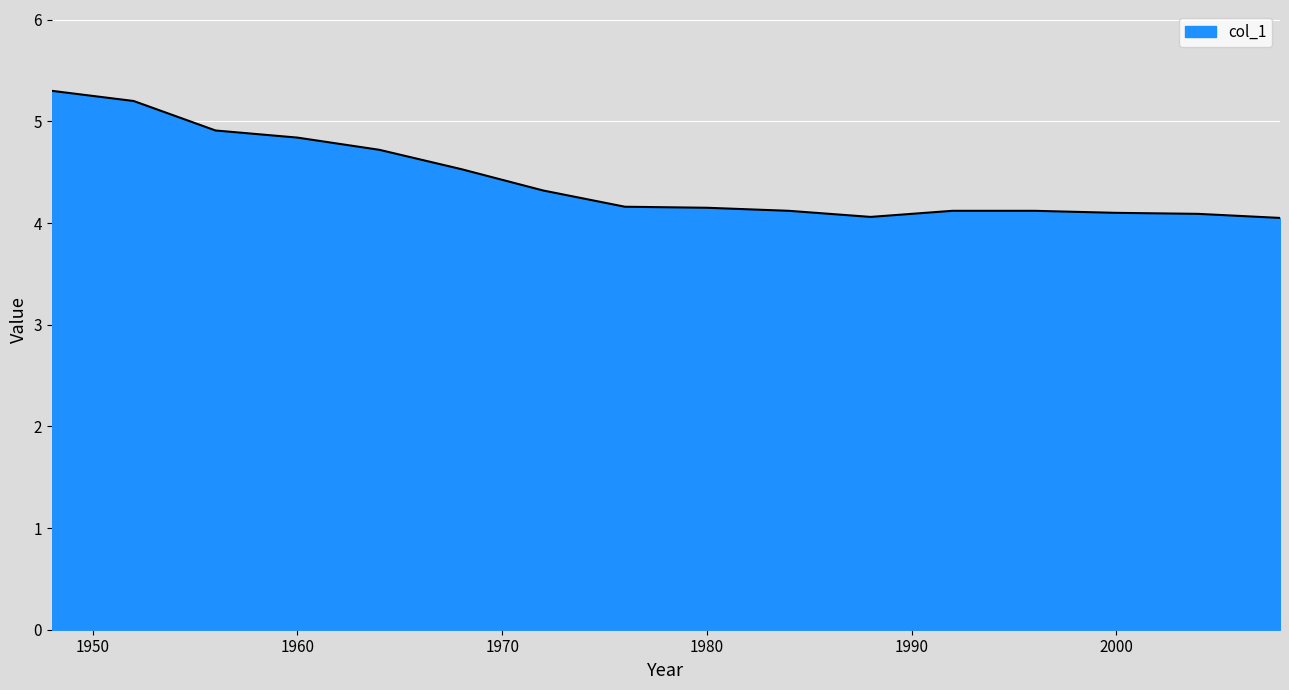

What is the greatest value displayed?

5.3